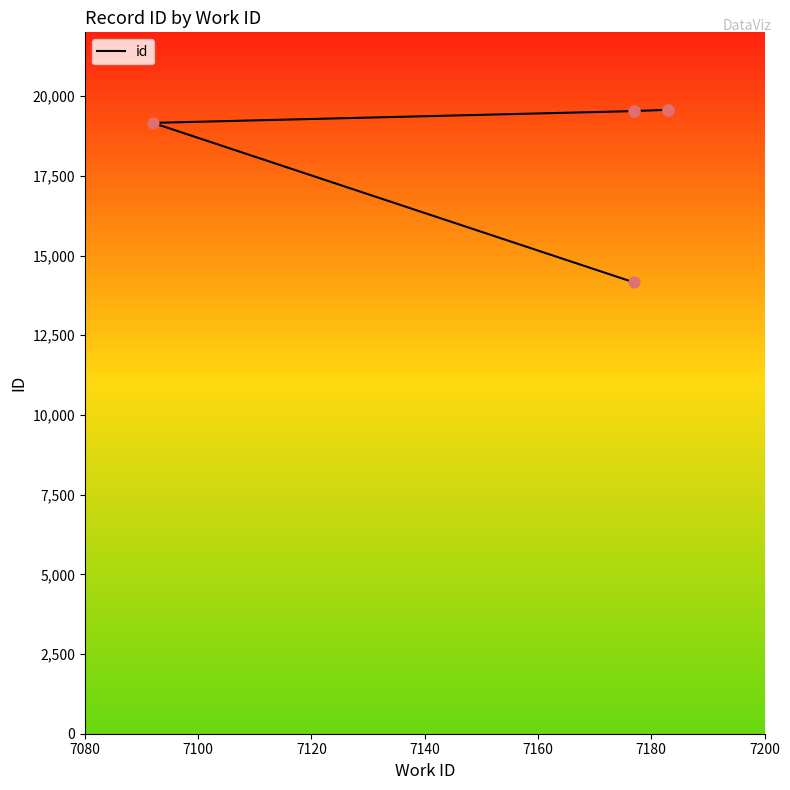

Which has a higher value, 7140 or 7200?

7200